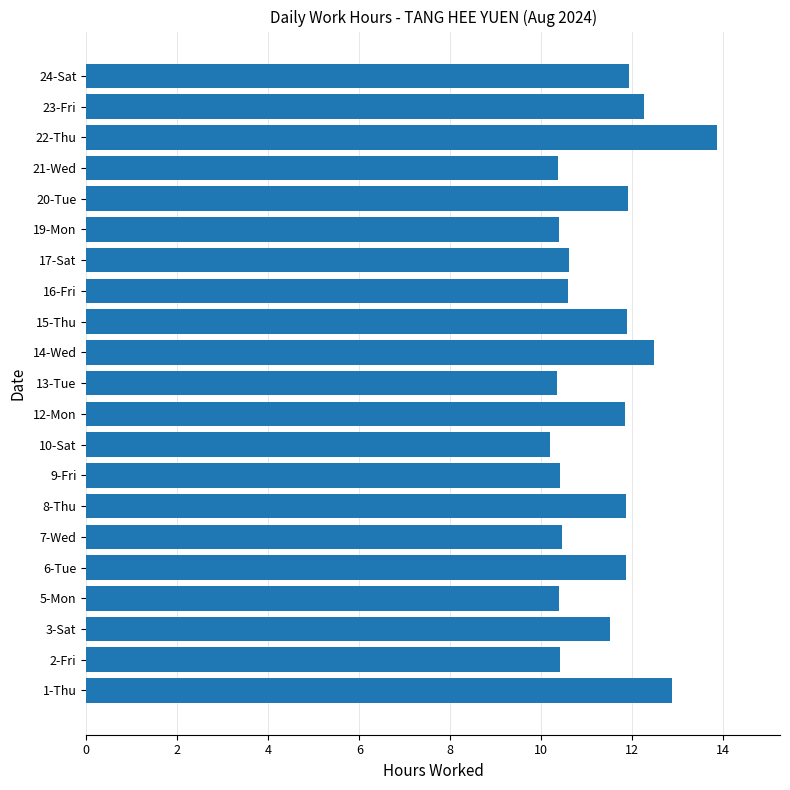

What is the difference between the second highest and second lowest values?

2.5